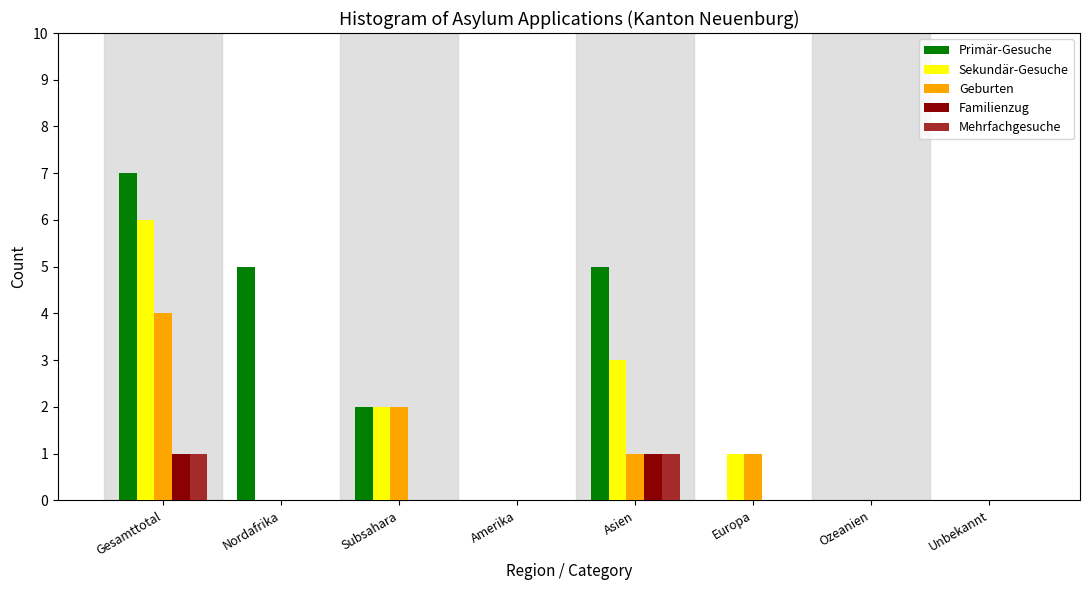

What is the greatest value displayed?

7